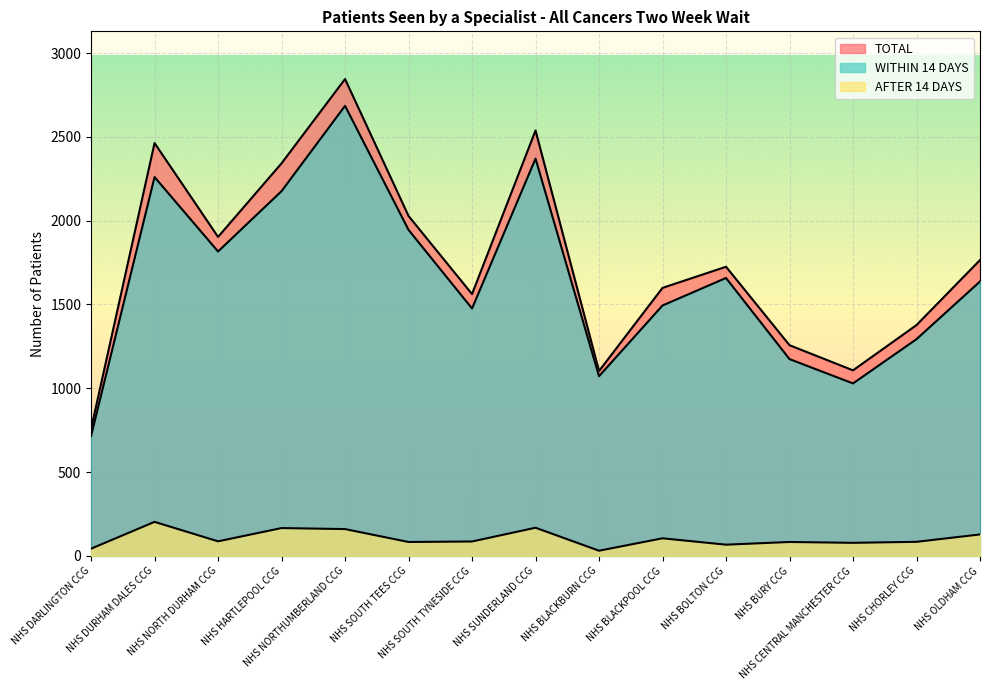

Where is the first local maximum for TOTAL?

NHS DURHAM DALES CCG